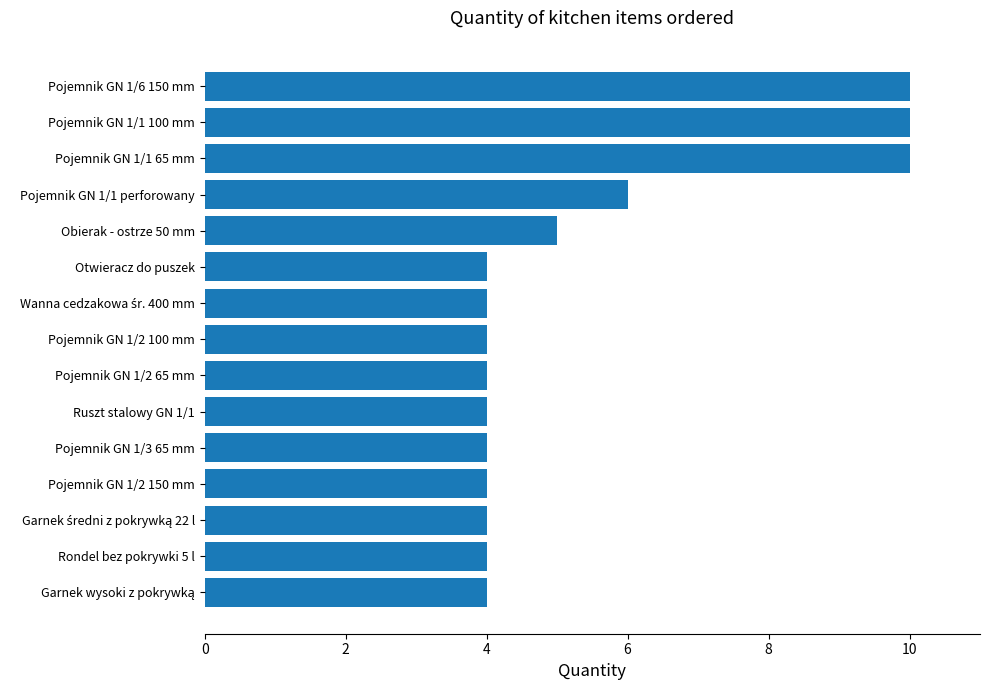

Does the chart contain stacked bars?

No